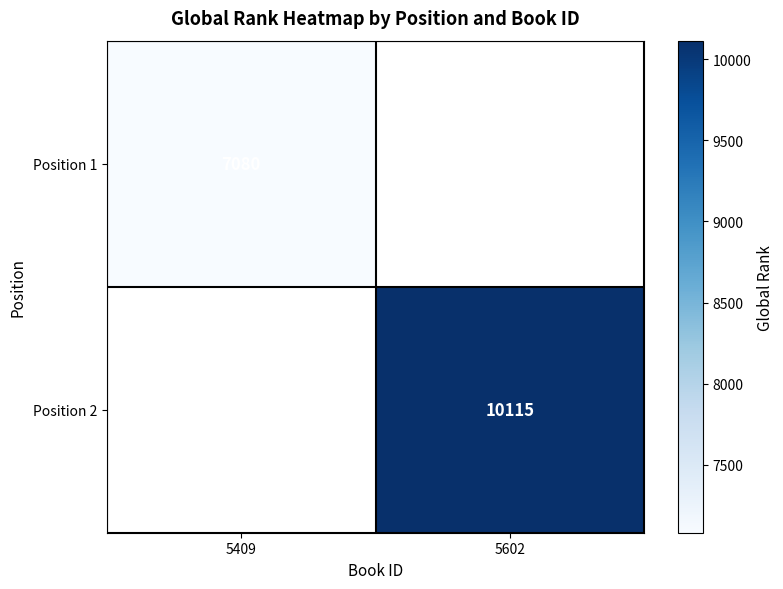

At how many categories does at least one series exceed 5252?

2